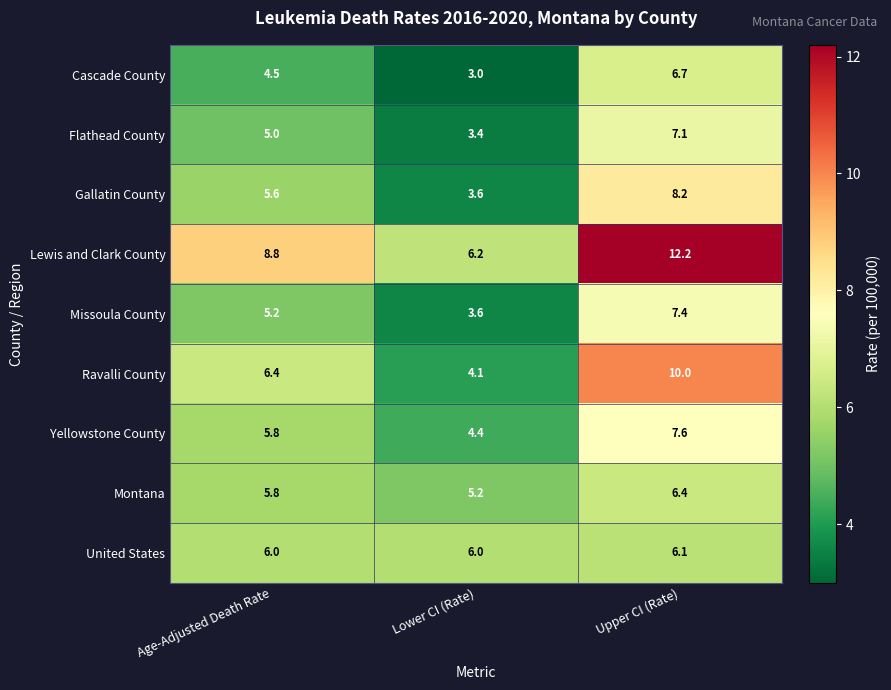

True or false: United States has a value of 6.0 at Age-Adjusted Death Rate.

True